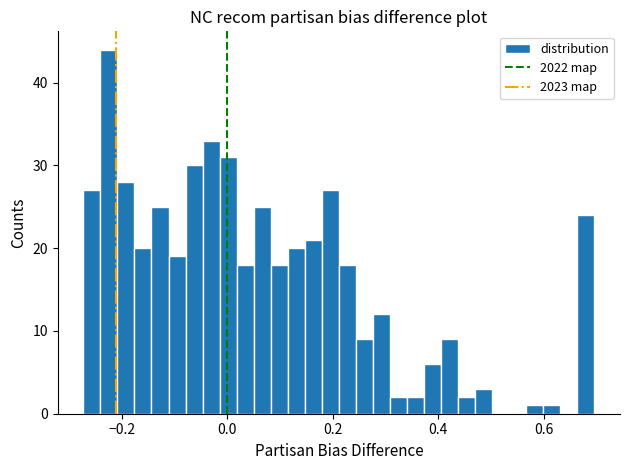

Around what value on the x-axis is the tallest bar? Give the approximate position of its centre, as read against the axis.

-0.22